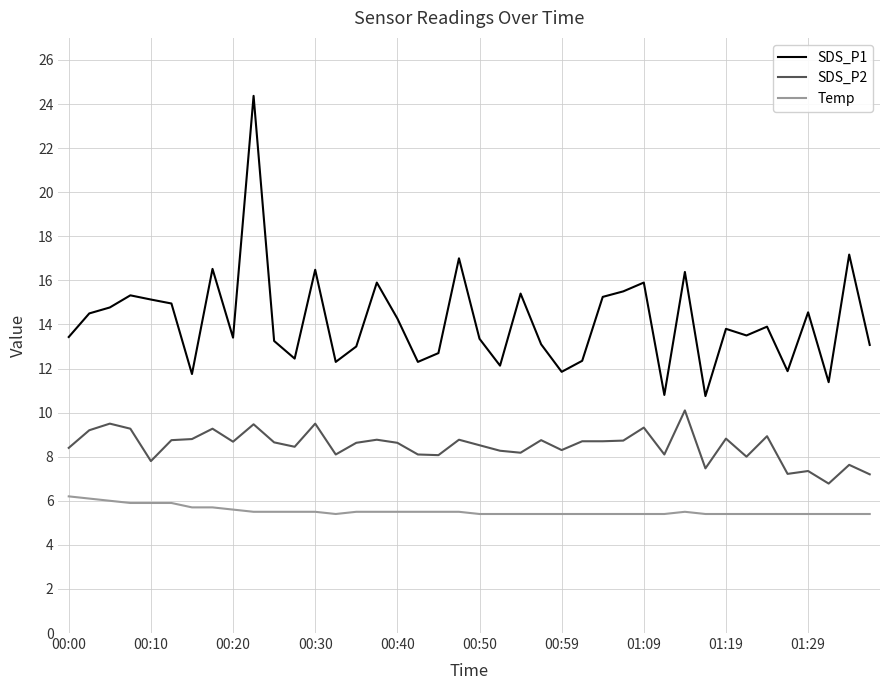

Rank the series by their average value, from highest to lowest.

SDS_P1, SDS_P2, Temp